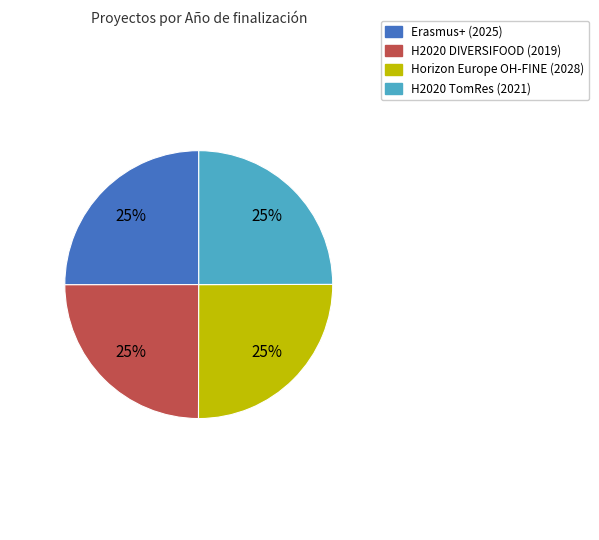

True or false: H2020 TomRes (2021) accounts for 16% of the total.

False